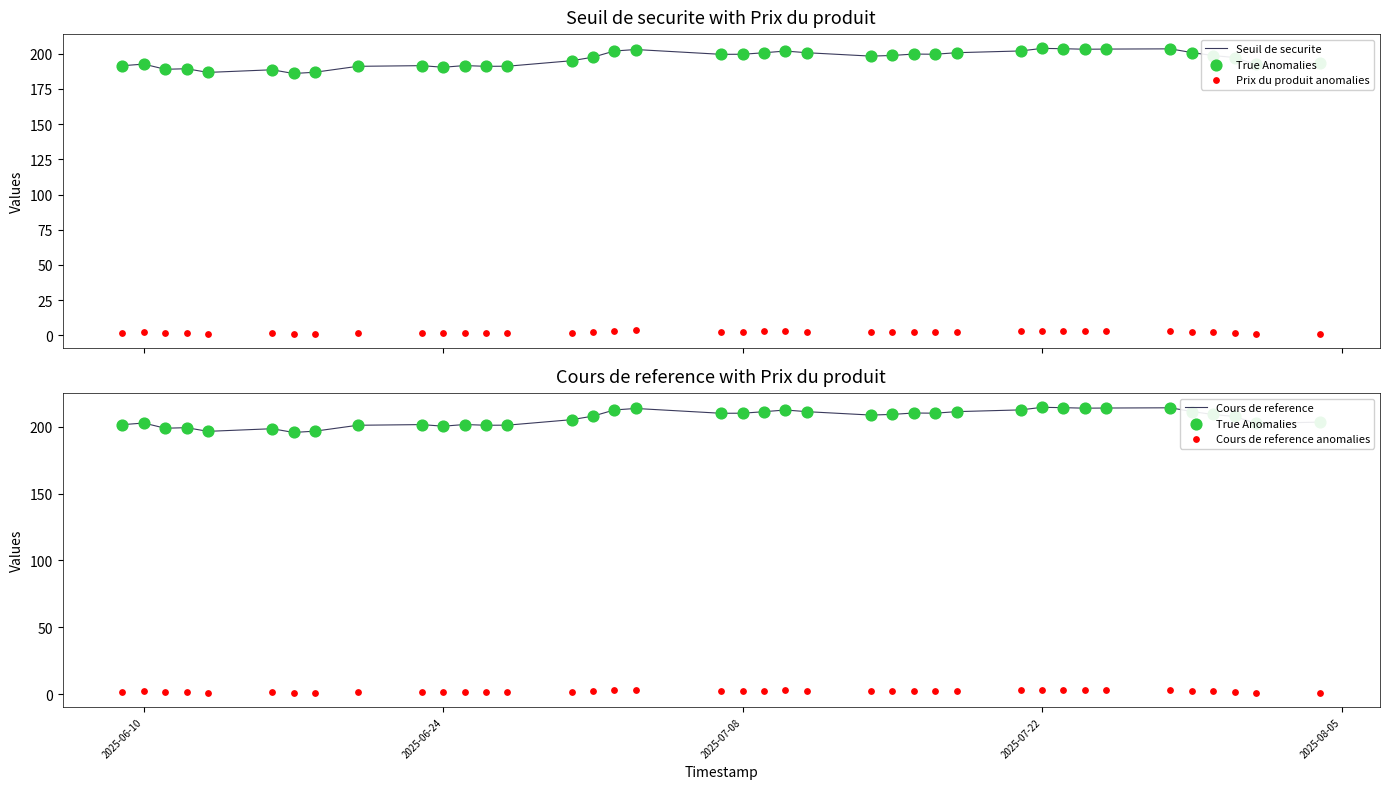

What are all the series names shown in the legend?

Seuil de securite, True Anomalies, Prix du produit anomalies, Cours de reference, Cours de reference anomalies